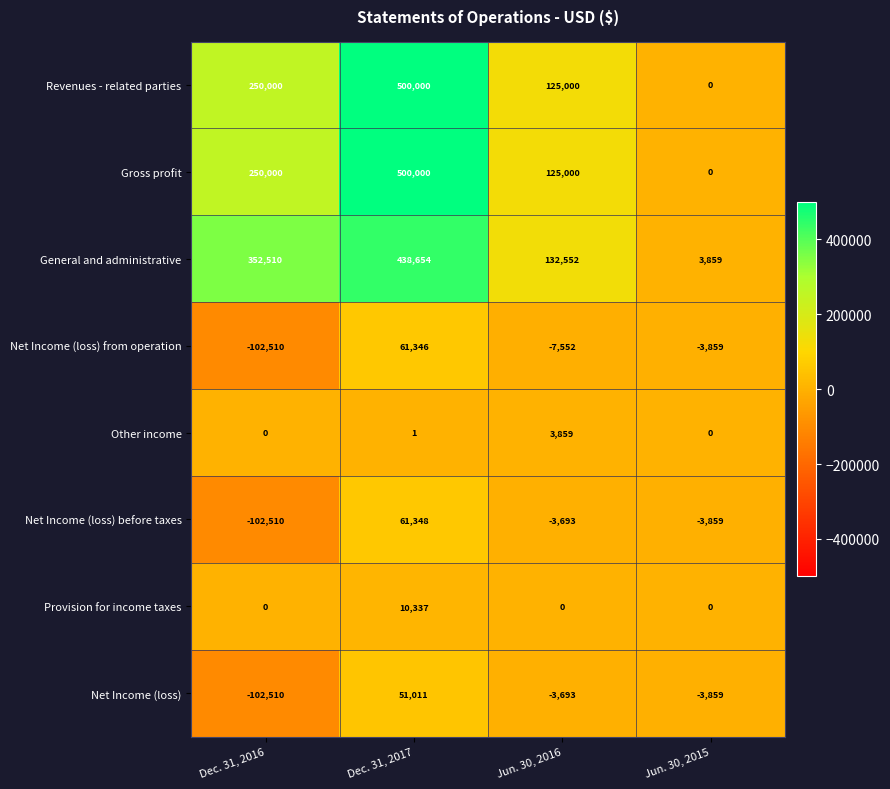

How many values in the General and administrative series are below 352510?

2